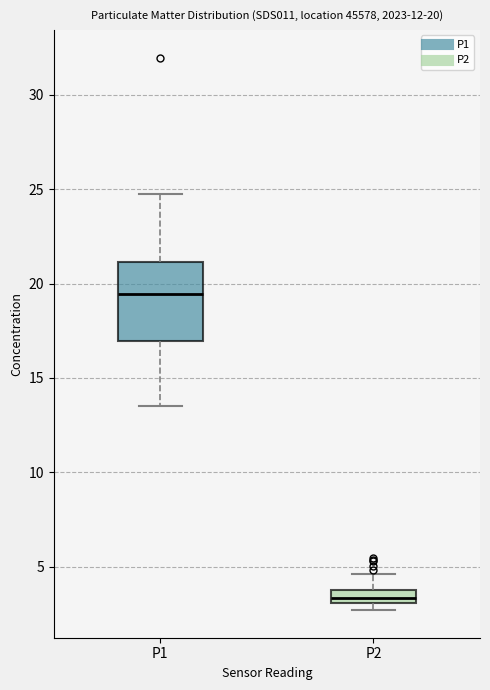

Which box has the lowest median line?

P2